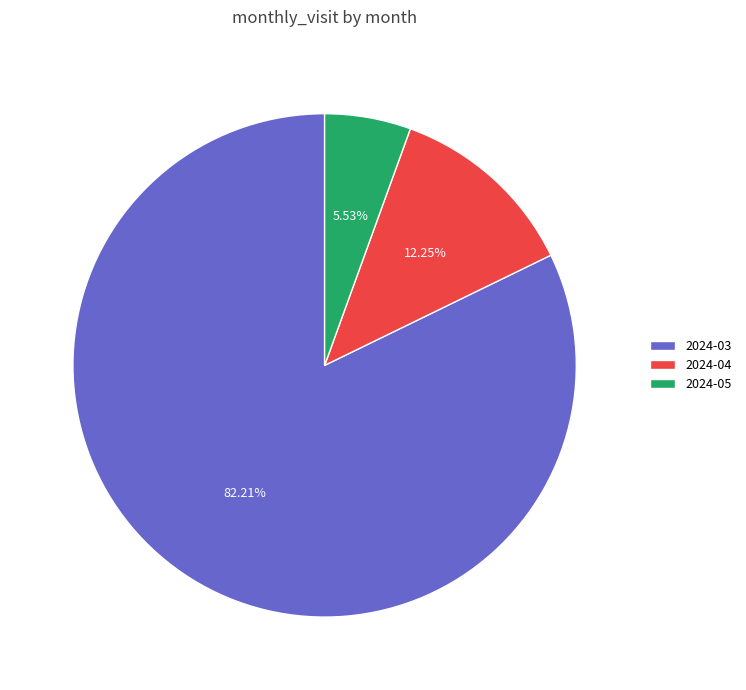

What is the total percentage of 2024-04 and 2024-03?

94.5%